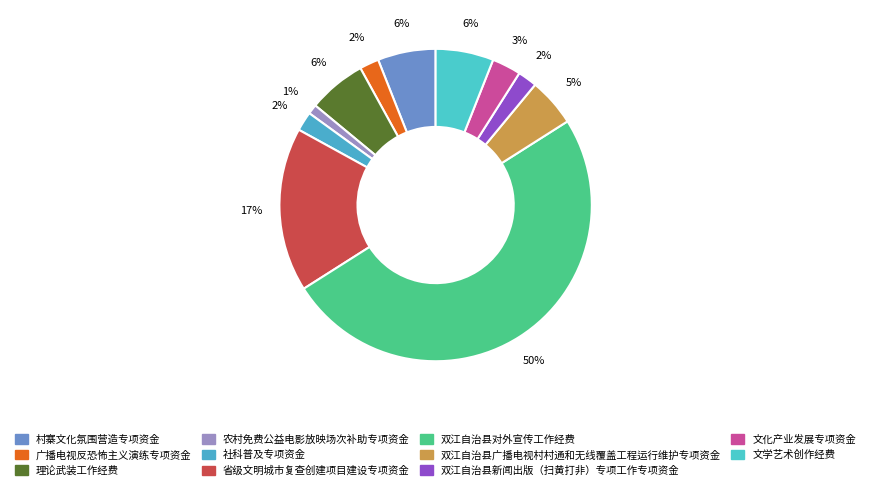

Count the number of slices in the pie.

11